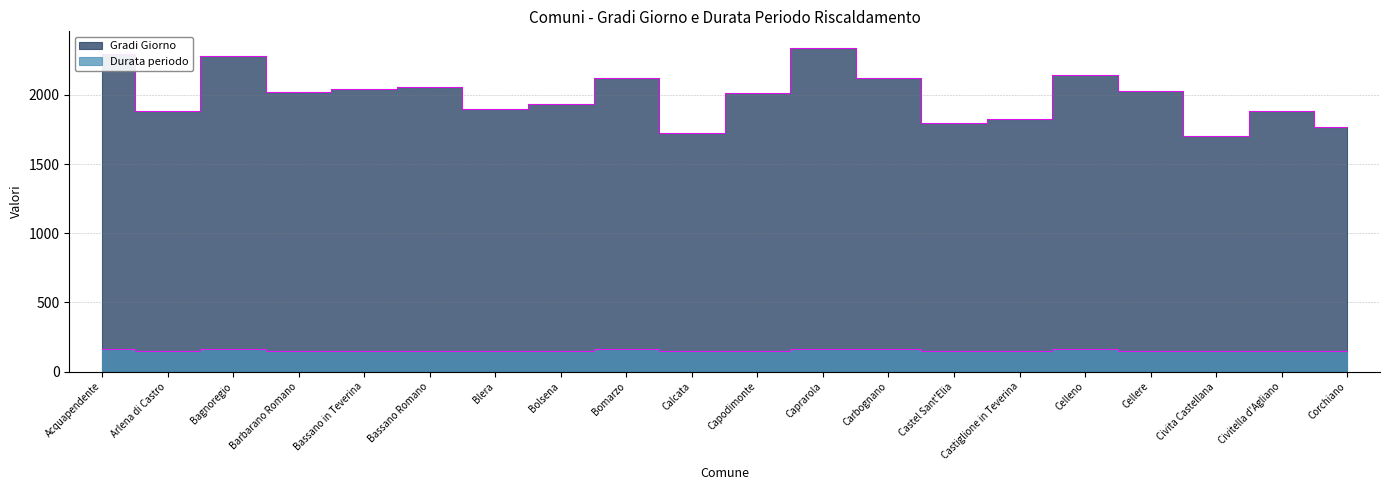

How many values in the Gradi Giorno series are below 2024?

10